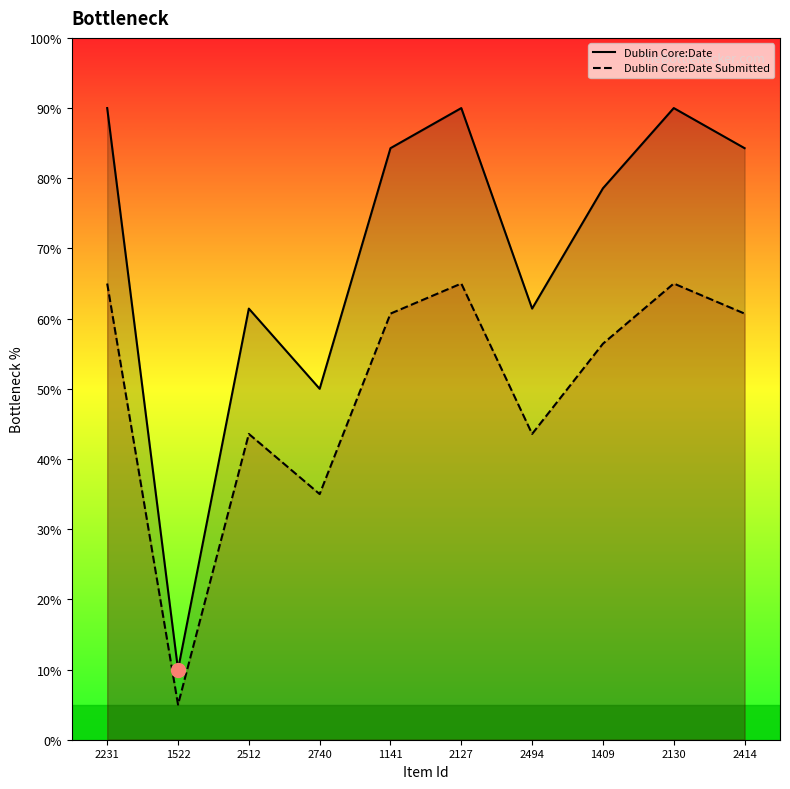

Reading left to right, extract all data points from this chart.

Dublin Core:Date: 90.0	10.0	61.4	50.0	84.3	90.0	61.4	78.6	90.0	84.3
Dublin Core:Date Submitted: 65.0	5.0	43.6	35.0	60.7	65.0	43.6	56.4	65.0	60.7